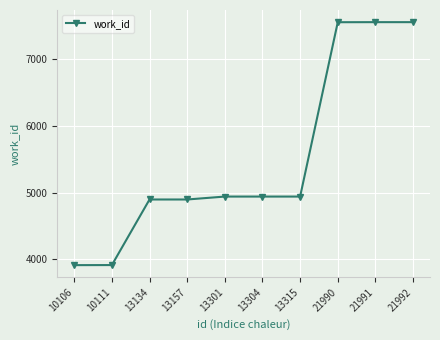

What is the value of the 2nd point from the left?

3910